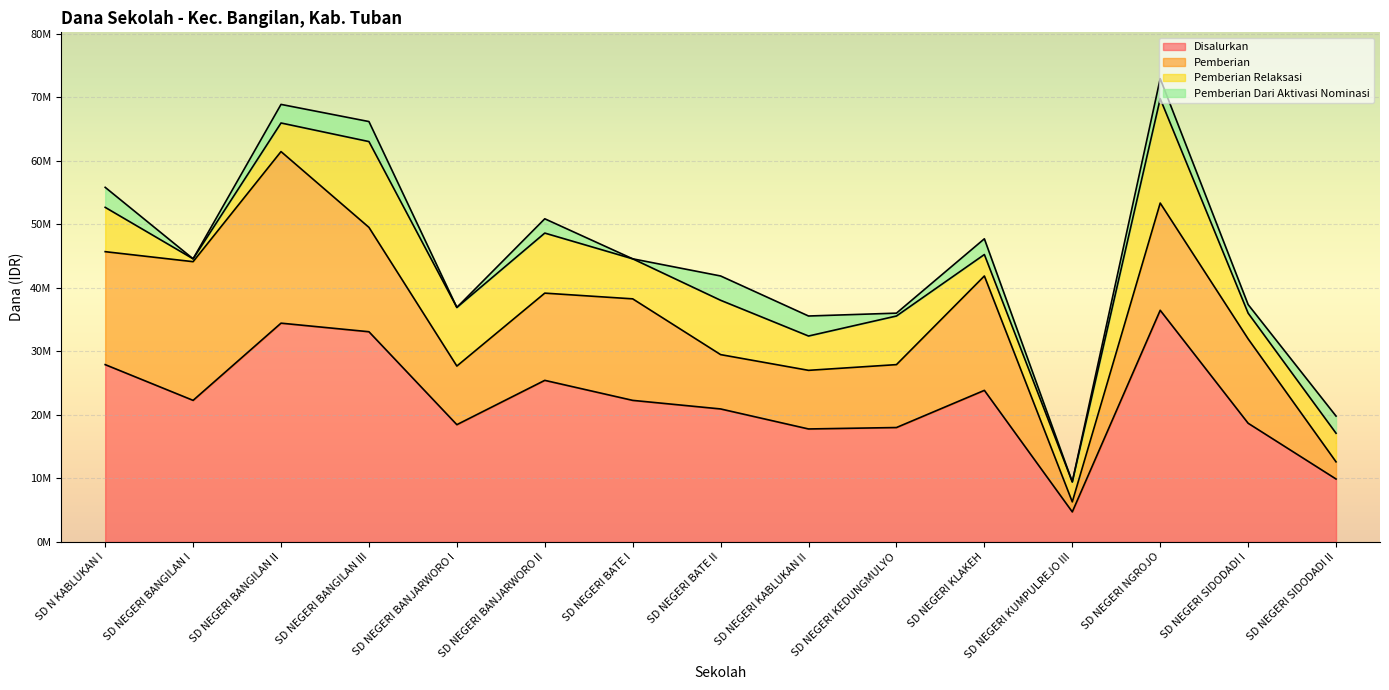

Where does the Pemberian Dari Aktivasi Nominasi series first go above 2475000?

SD N KABLUKAN I